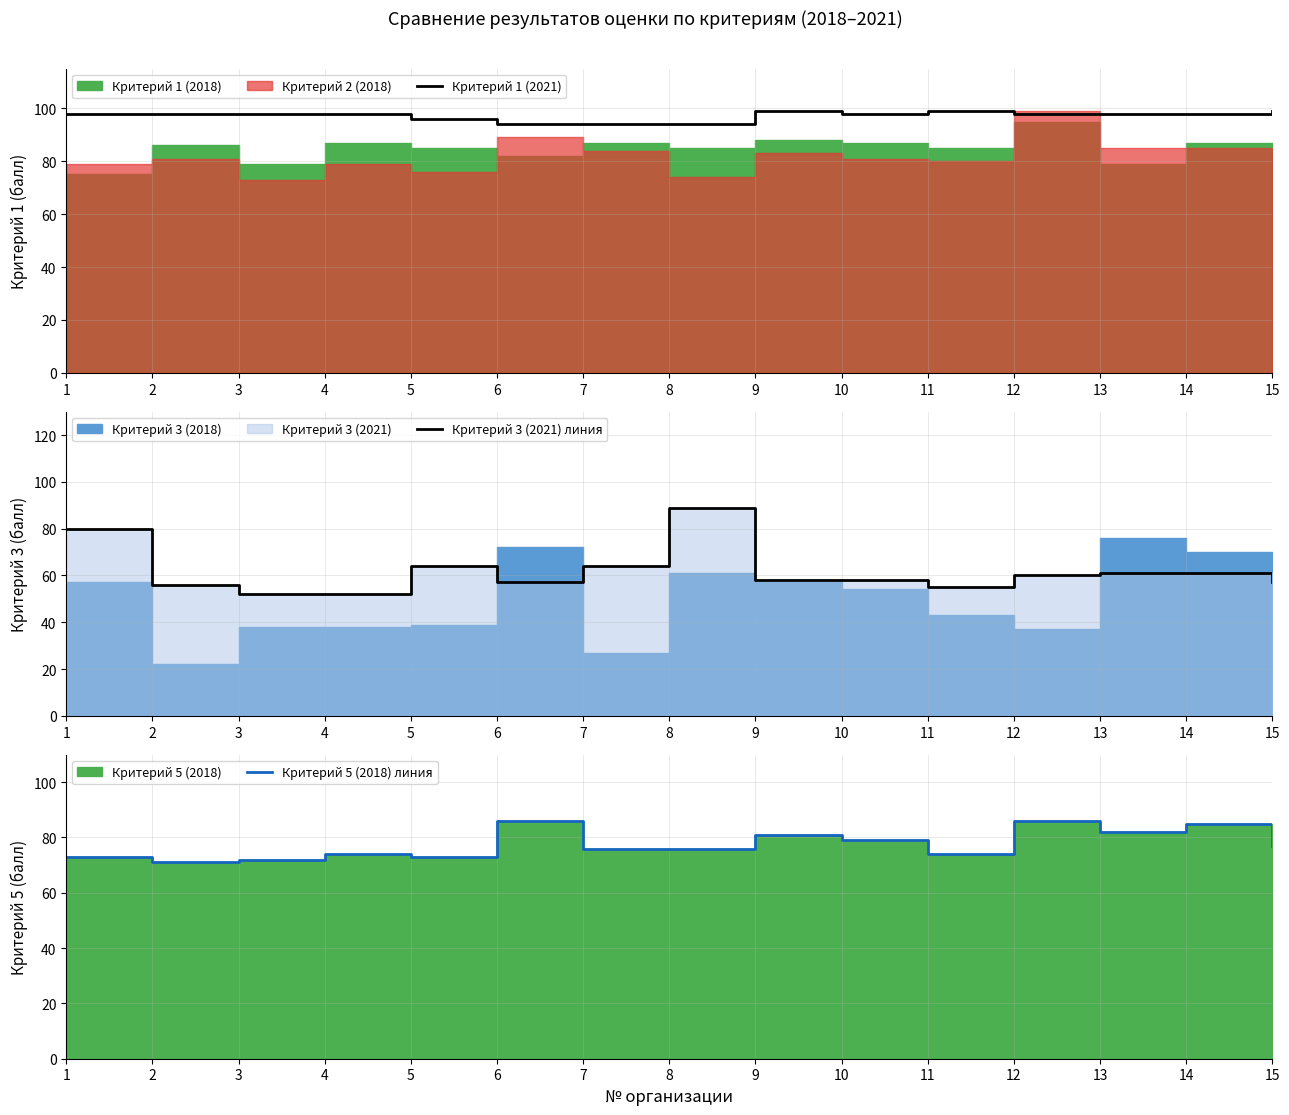

At which label is Критерий 1 (2021) closest to 96?

5